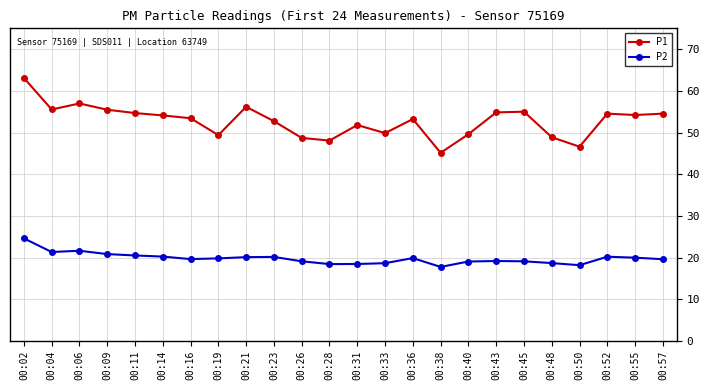

At which label does P1 reach its peak?

00:02